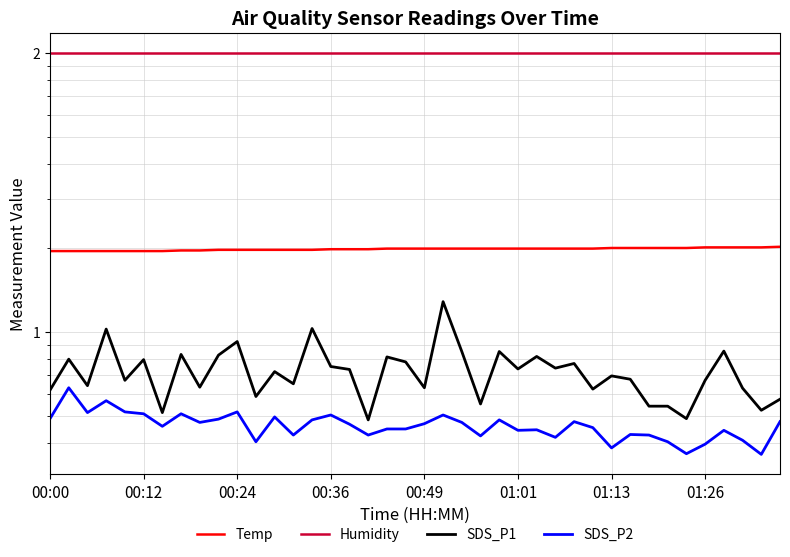

Which series has the widest spread of values?

SDS_P1